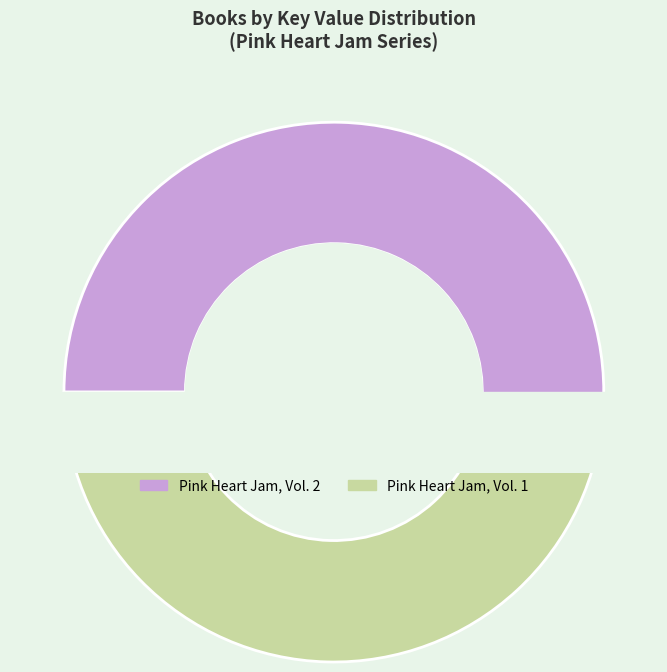

Which slice is the smallest?

Pink Heart Jam, Vol. 1